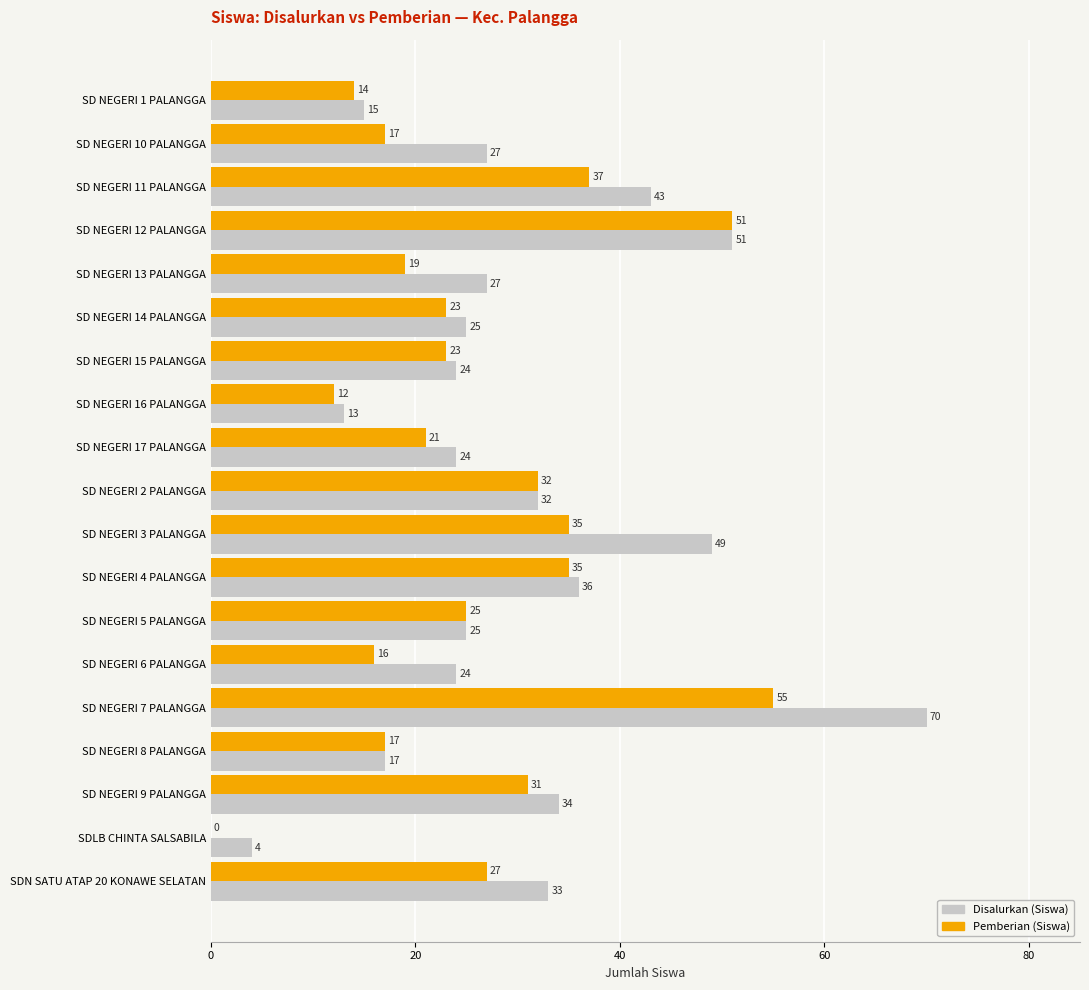

Between SD NEGERI 12 PALANGGA and SDN SATU ATAP 20 KONAWE SELATAN, which series saw the biggest shift?

Pemberian (Siswa)